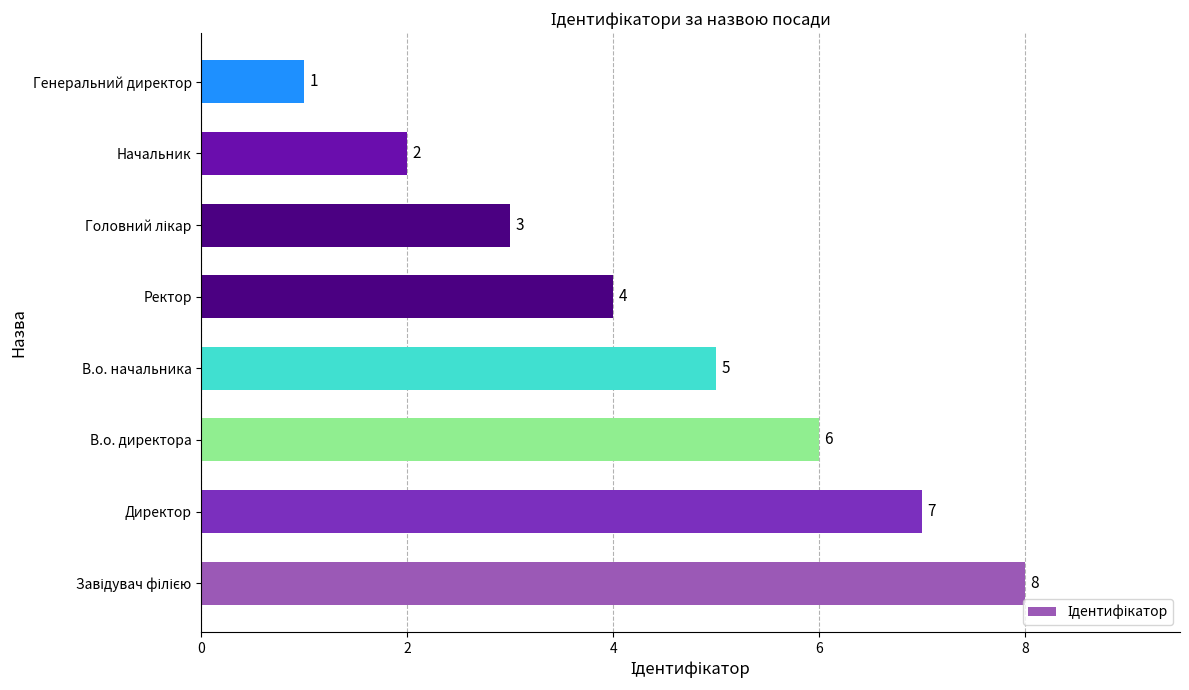

What is the difference between the maximum and minimum values?

7